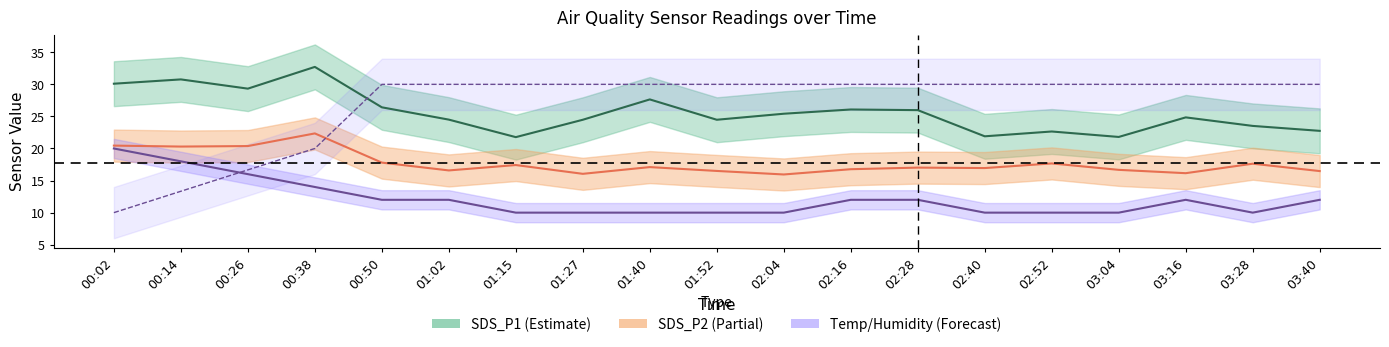

True or false: Humidity (norm) has a value of 10.2 at 03:04.

False